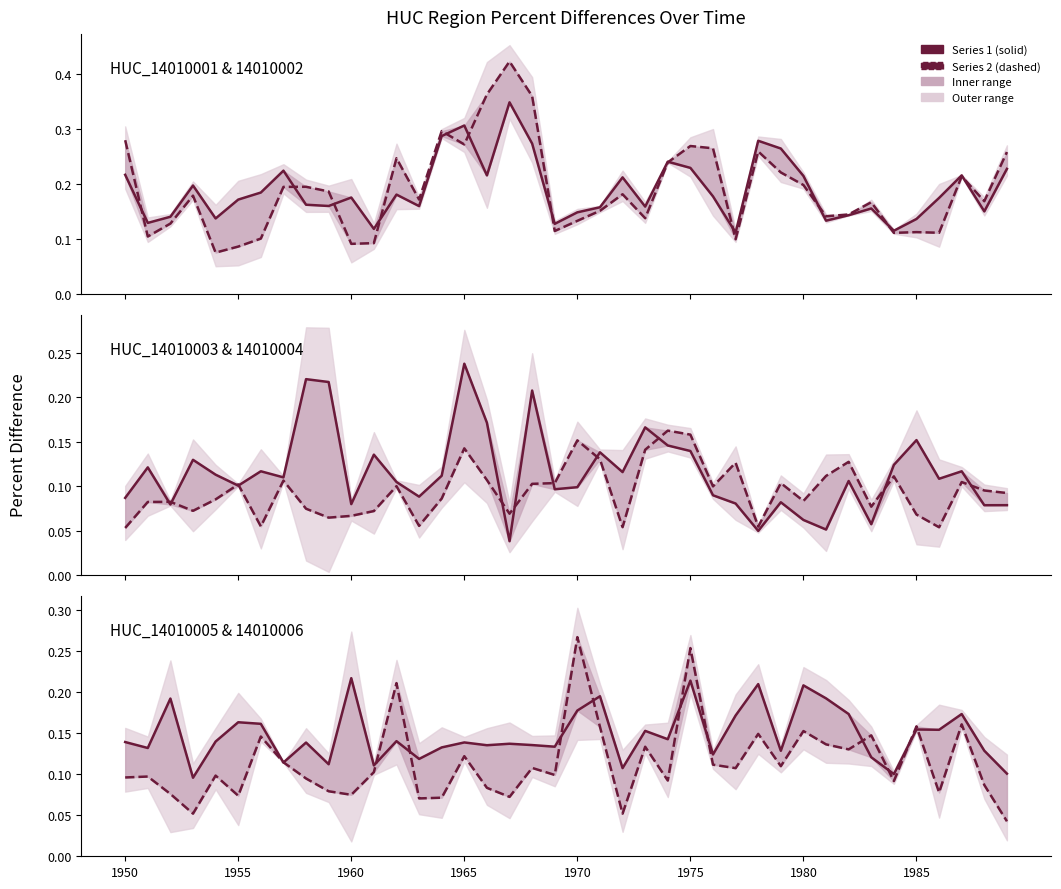

At how many categories does at least one series exceed 0?

40